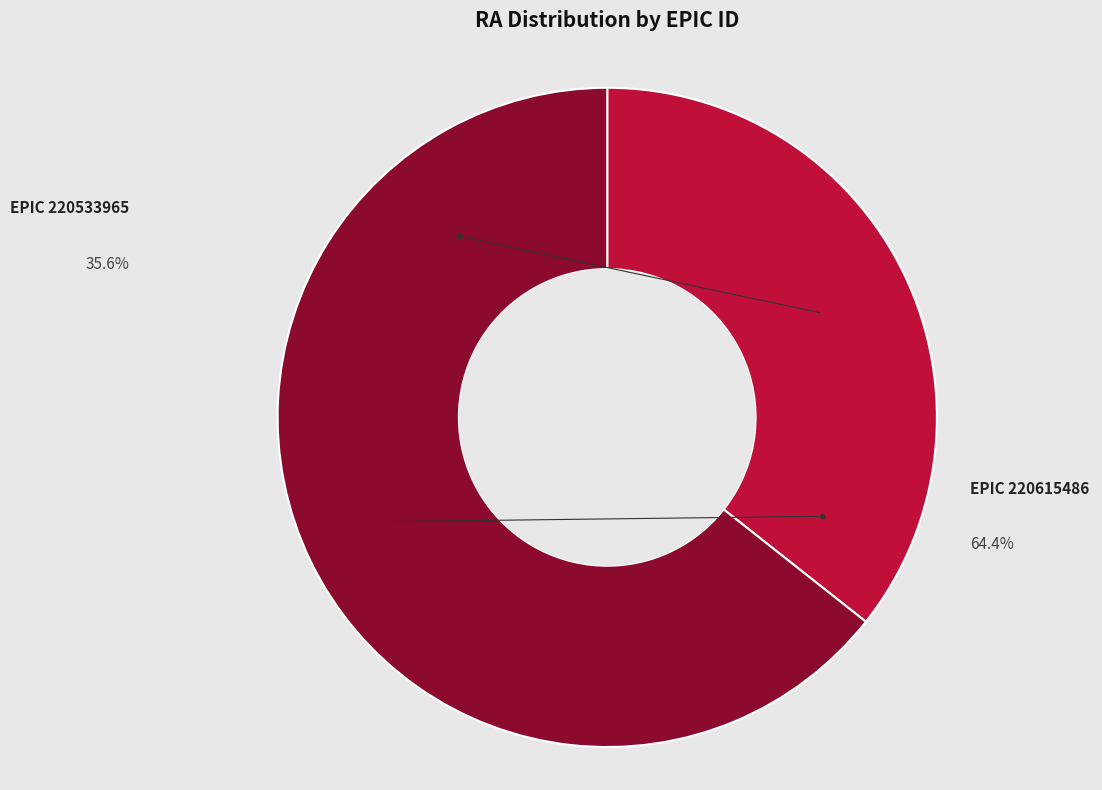

To the nearest percent, what portion does 220615486 represent?

64%